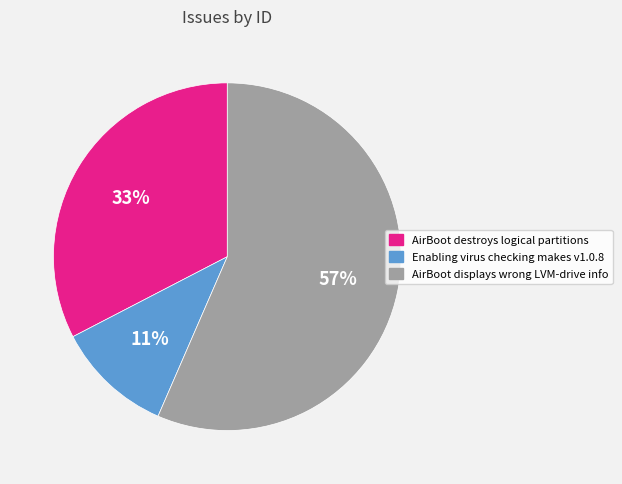

Combined, do AirBoot displays wrong LVM-drive info and Enabling virus checking makes v1.0.8 account for over 50%?

Yes